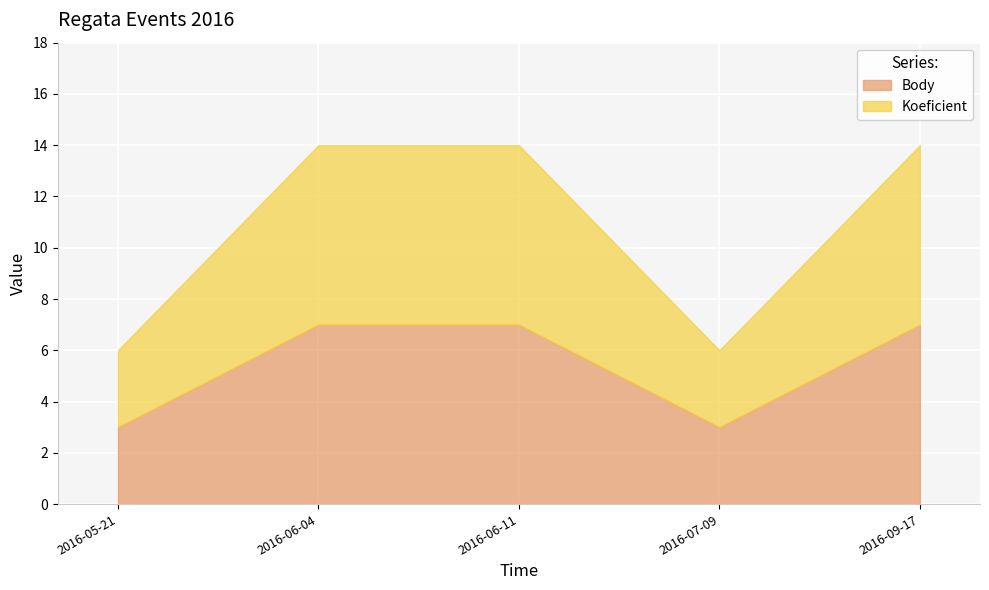

What is the label of the 1st point from the left?

2016-05-21